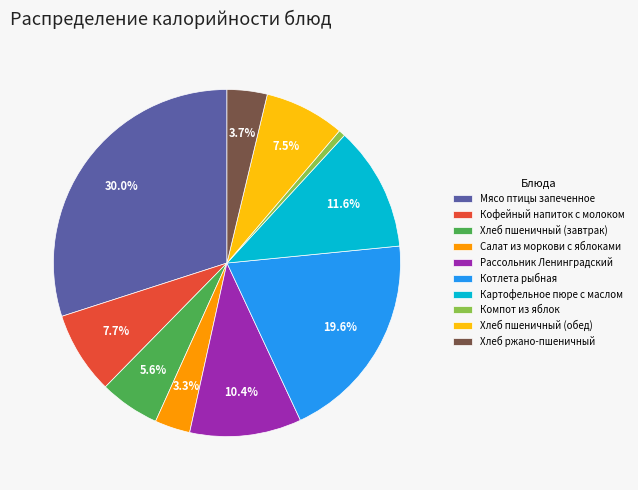

Is it true that Хлеб пшеничный (завтрак) is 1% of the pie?

False